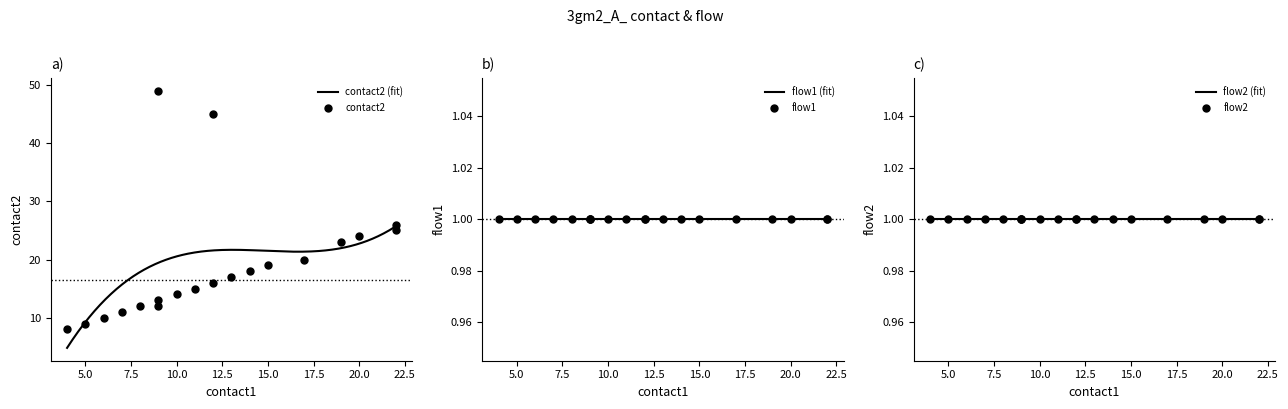

Which series reaches the maximum Y coordinate?

contact2